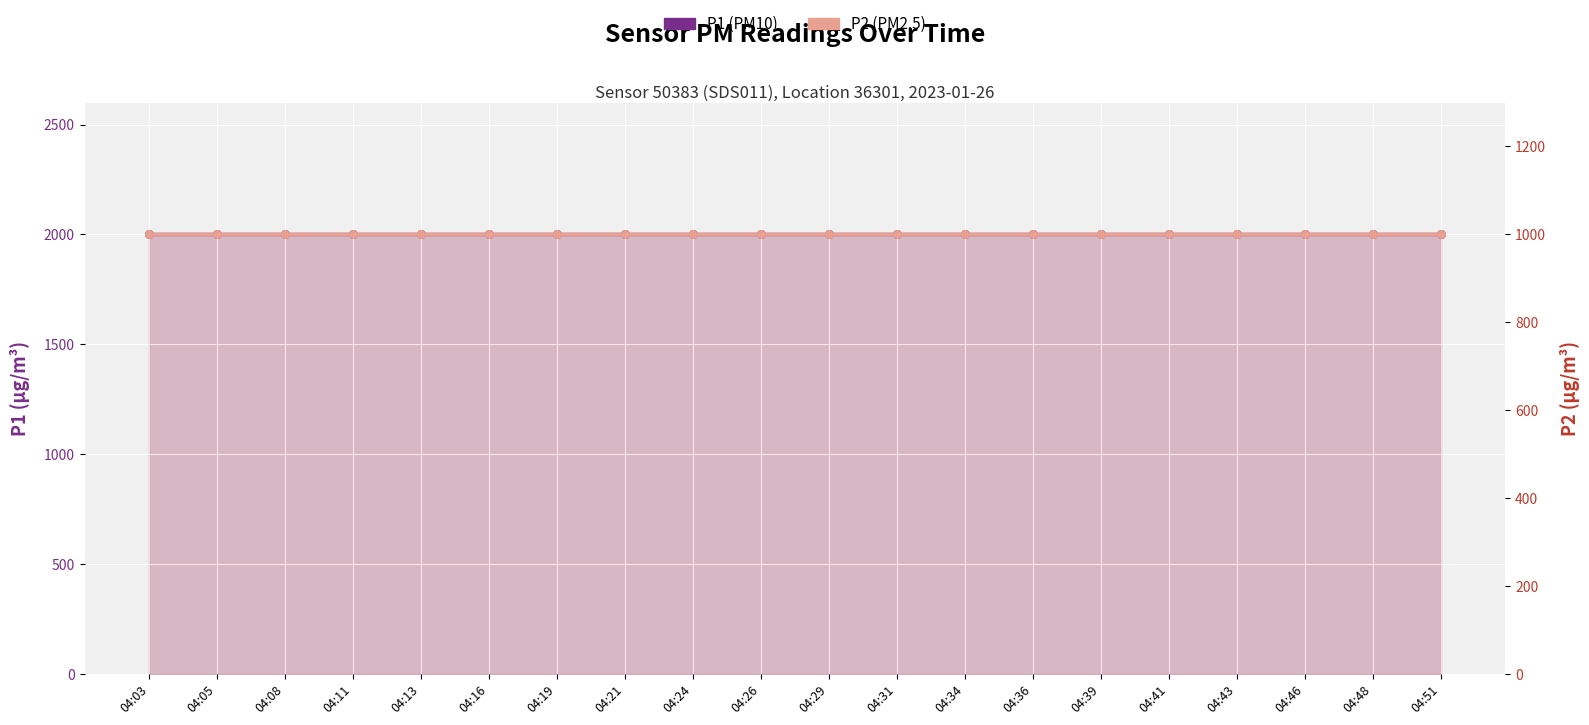

At how many categories does at least one series exceed 1420?

20